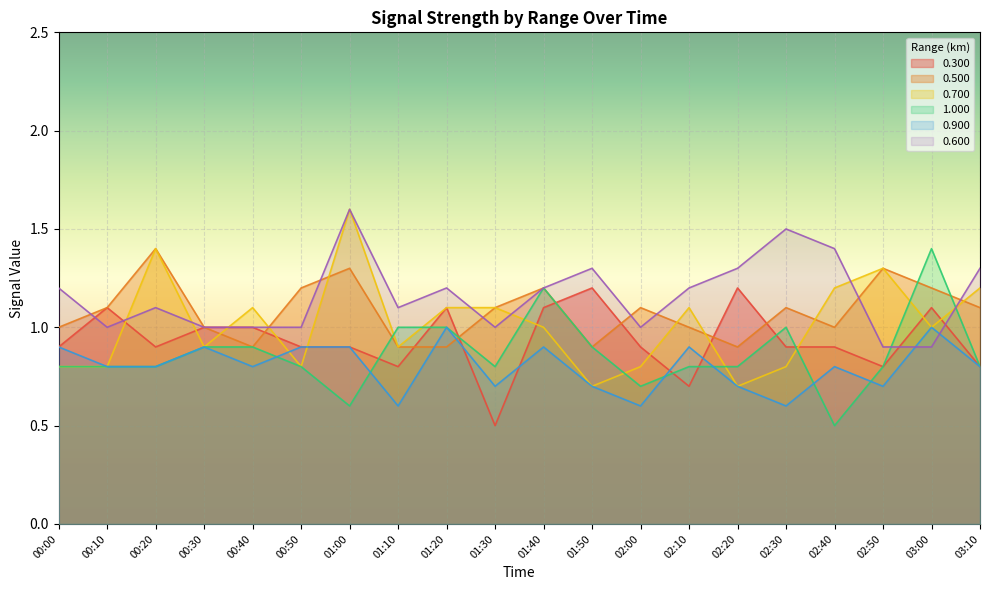

What position from the right is 01:40?

10